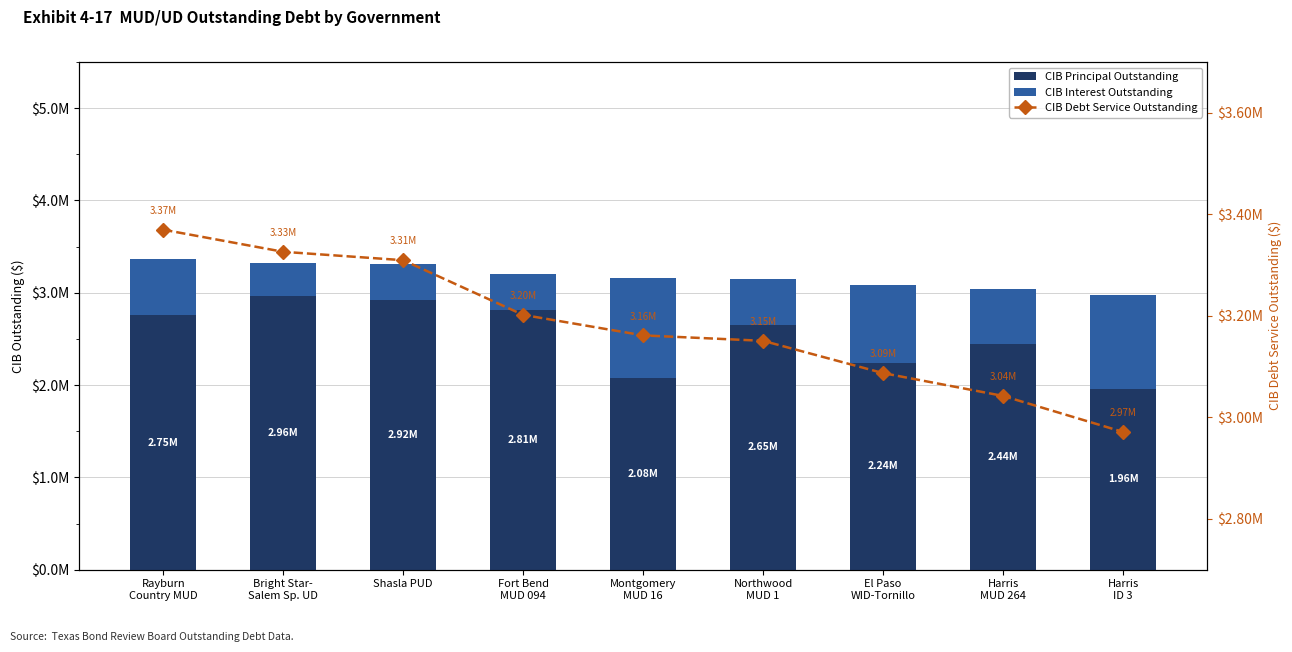

Which category has the lowest value in the CIB Principal Outstanding series?

Harris
ID 3